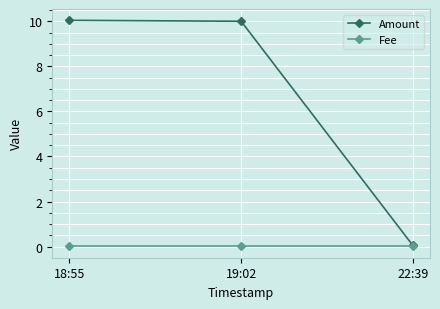

What is the greatest value displayed?

10.0